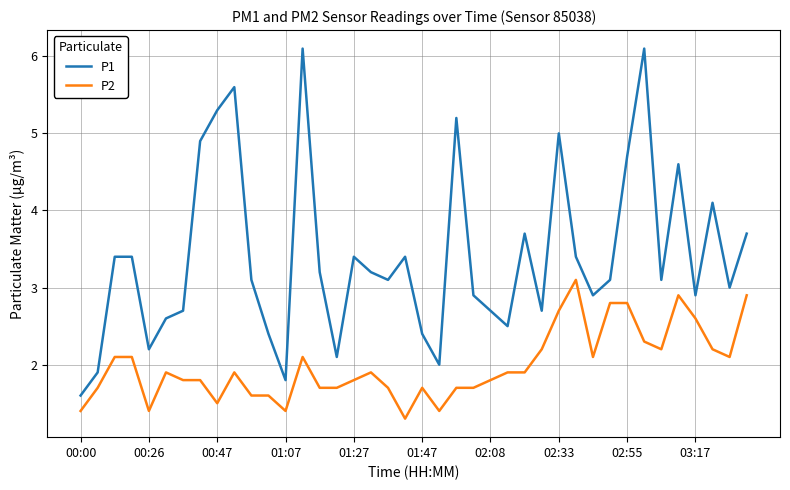

What are all the series names shown in the legend?

P1, P2